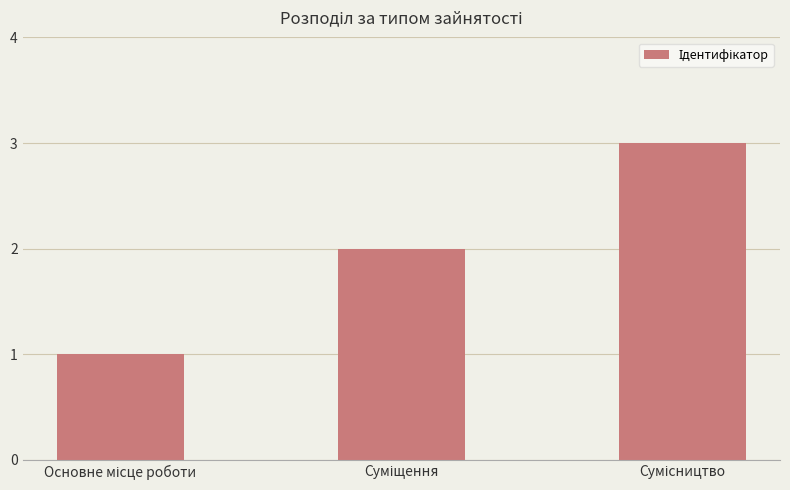

What is the sum of all values?

6